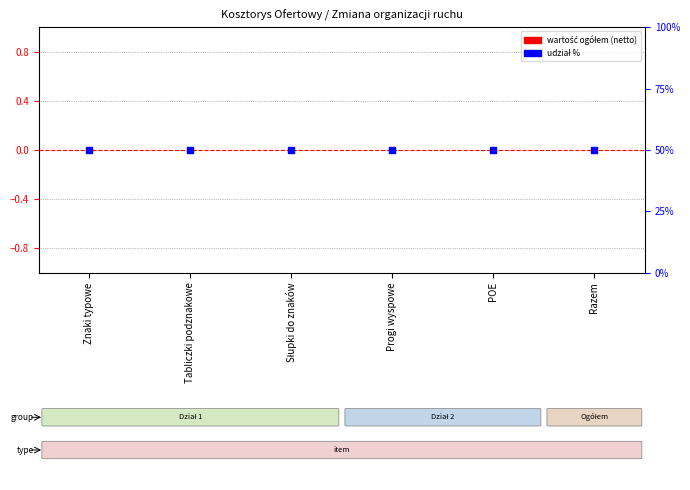

Which series has the largest total across all categories?

udział %